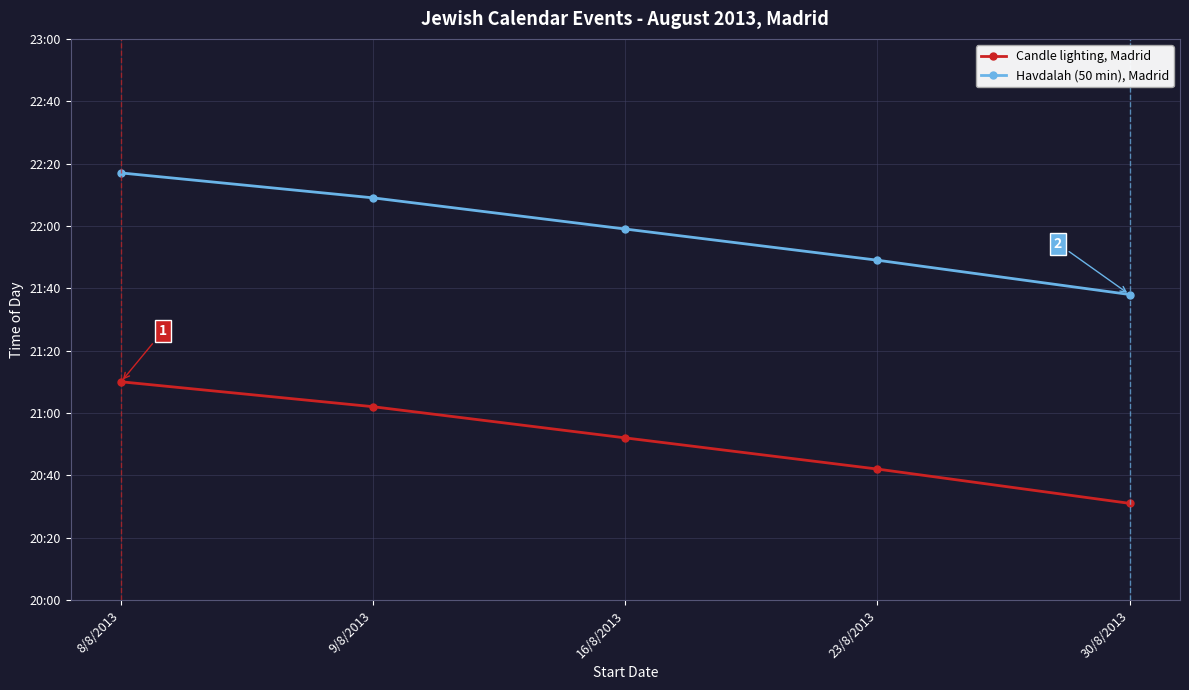

Is this an area chart (filled region under the line)?

No